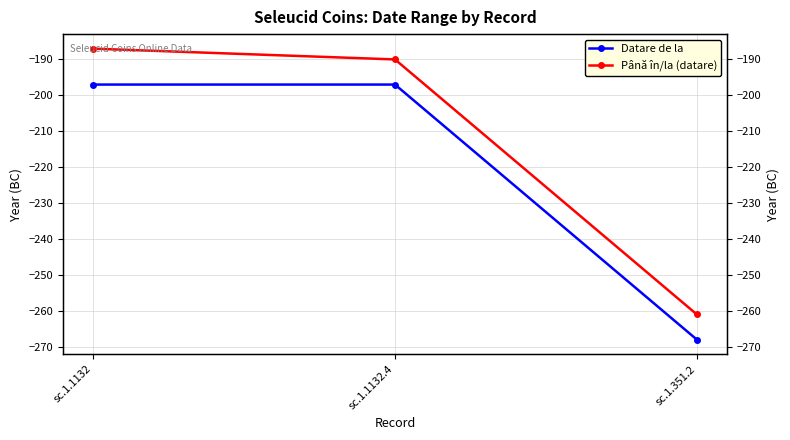

At how many categories does at least one series exceed -260?

2